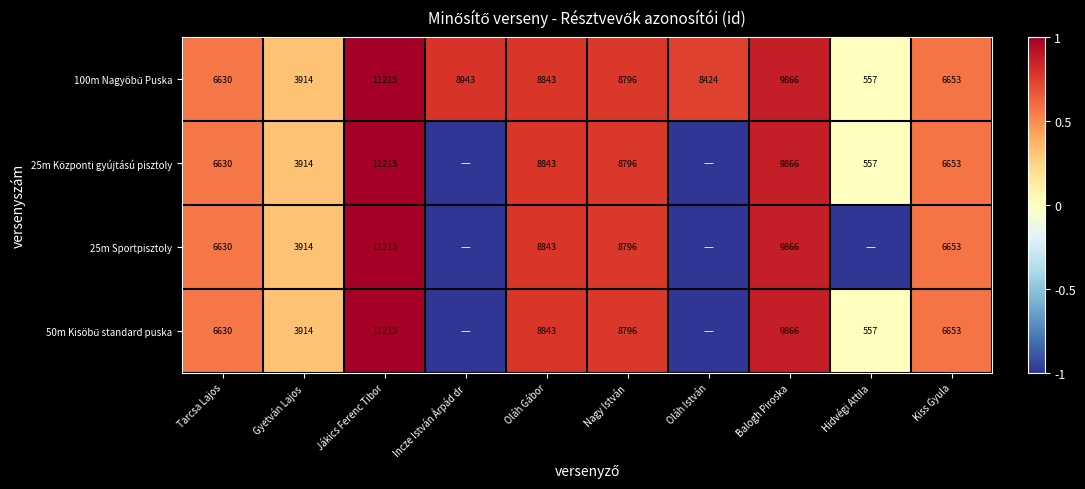

What is the total value across all series at Jákics Ferenc Tibor?

44860